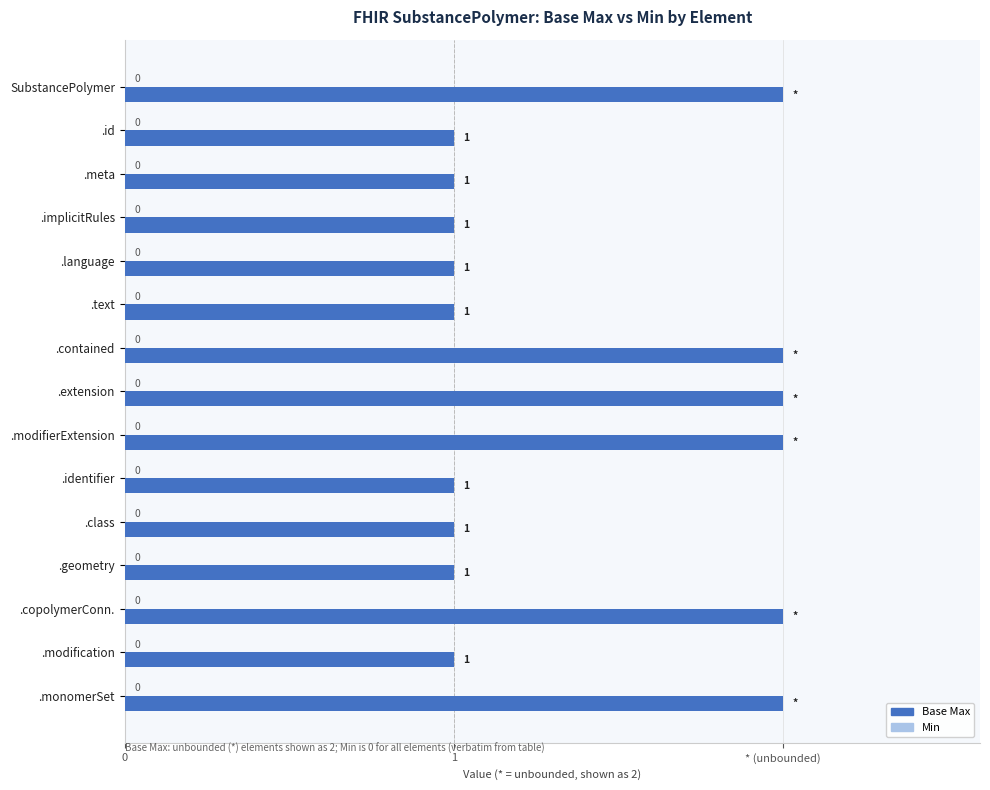

Does the chart contain any negative values?

No